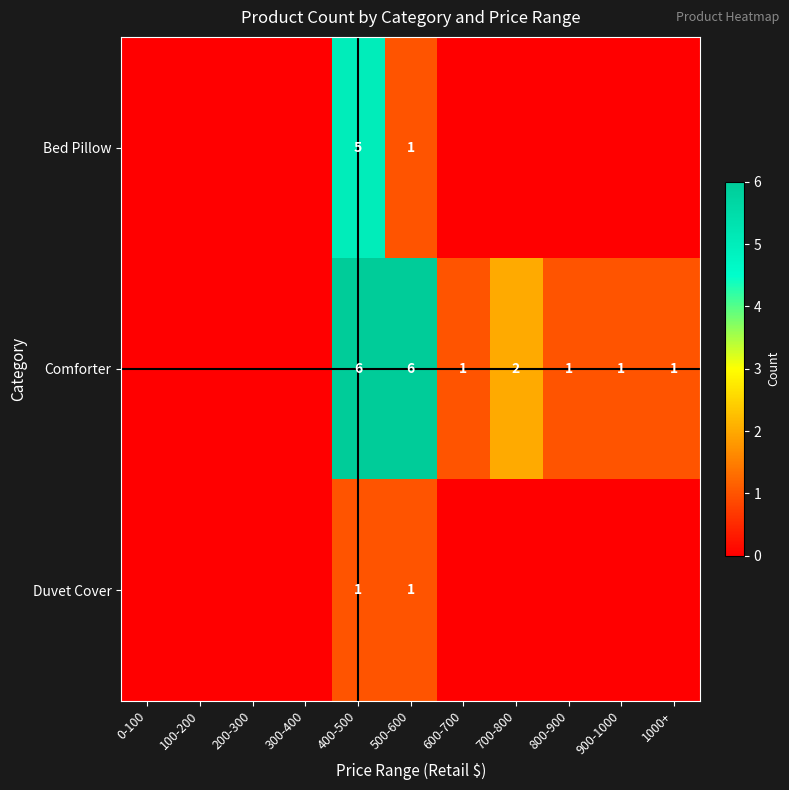

The Duvet Cover series shows 2 at 500-600. True or false?

False